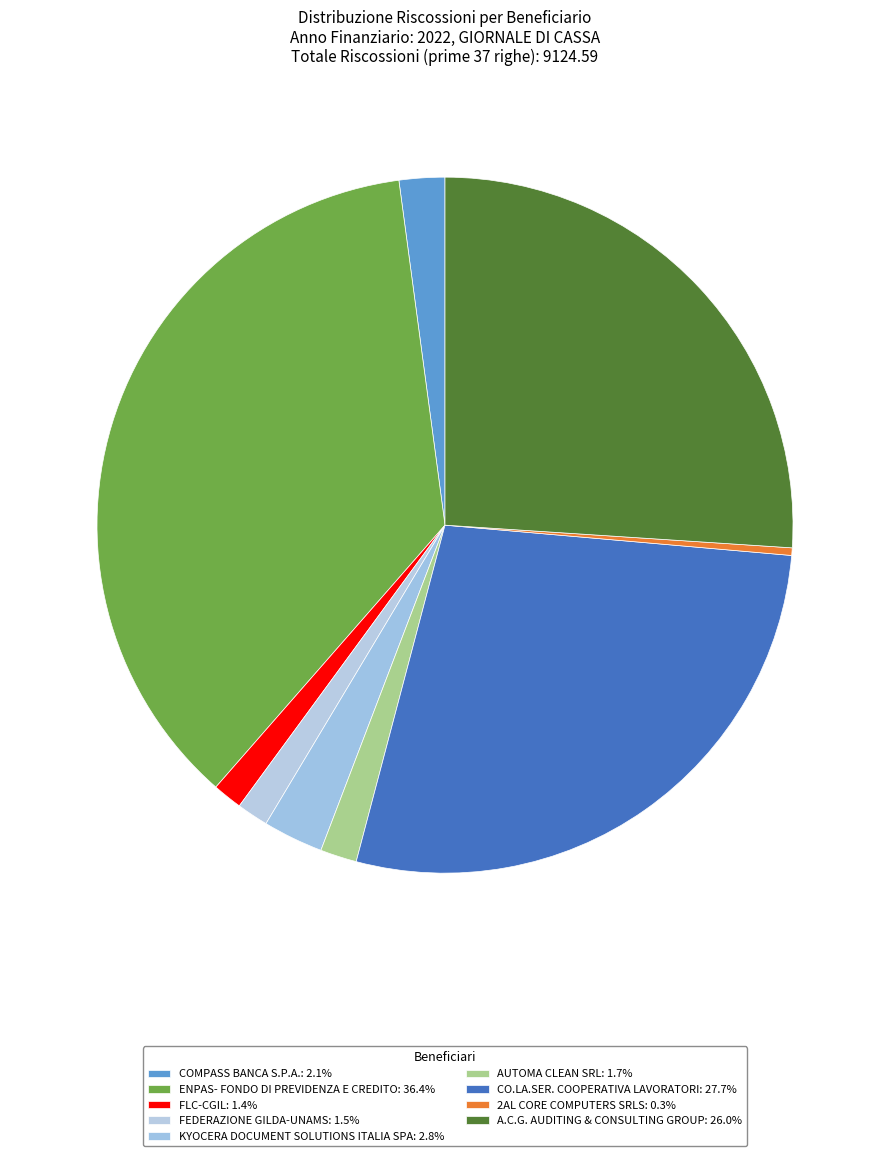

The A.C.G. AUDITING & CONSULTING GROUP slice represents 26% of the pie. True or false?

True